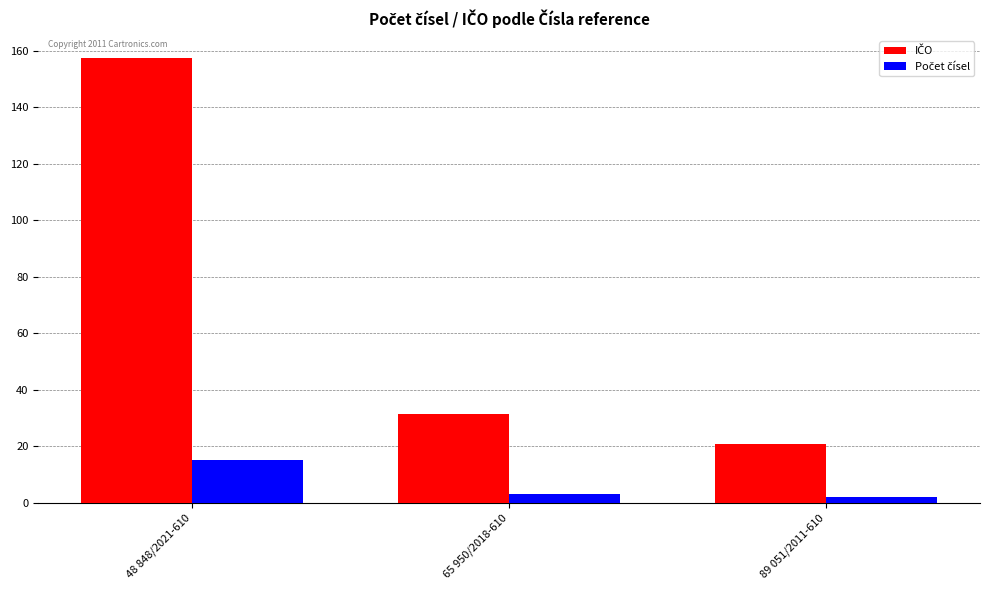

What is the spread (max minus min) of values at 48 848/2021-610?

142.5